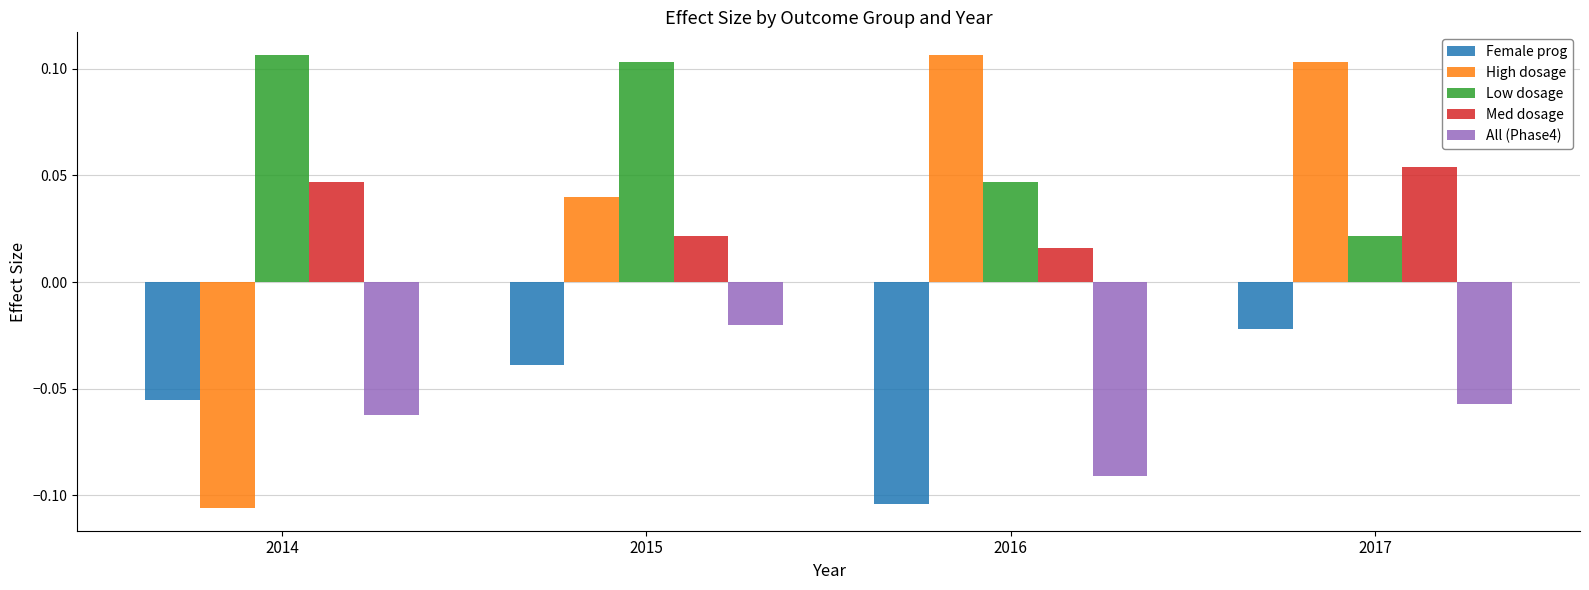

Count the High dosage values in the range 0 to 1.

3